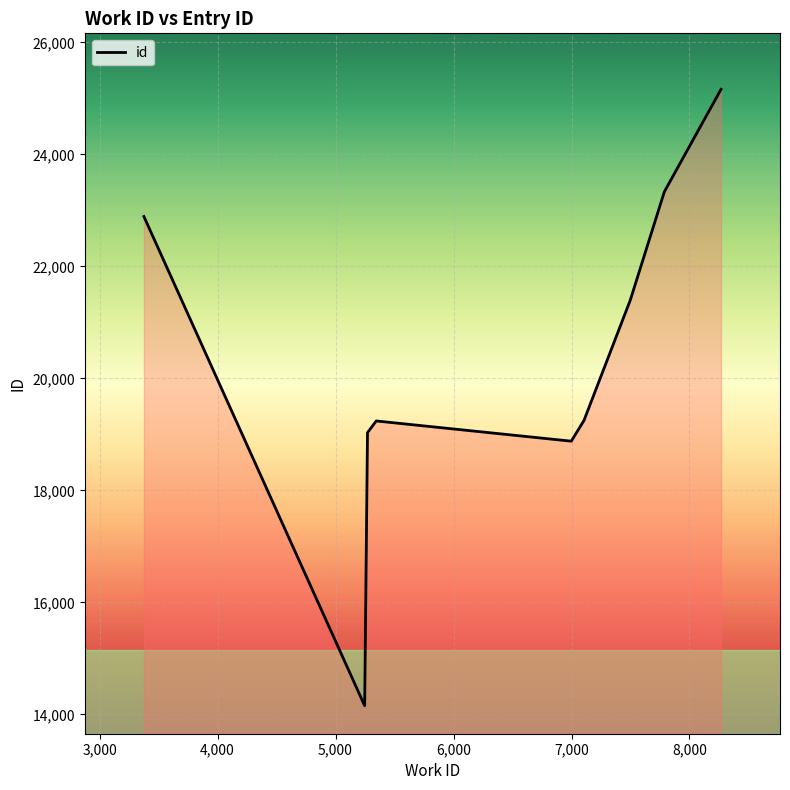

How many lines are shown in the chart?

1